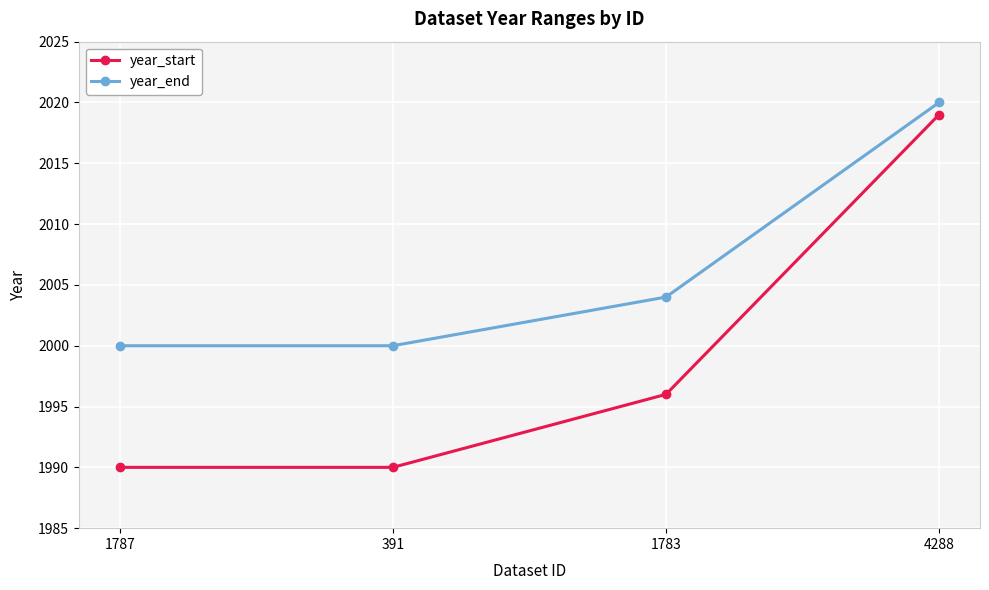

What is the spread (max minus min) of values at 1783?

8